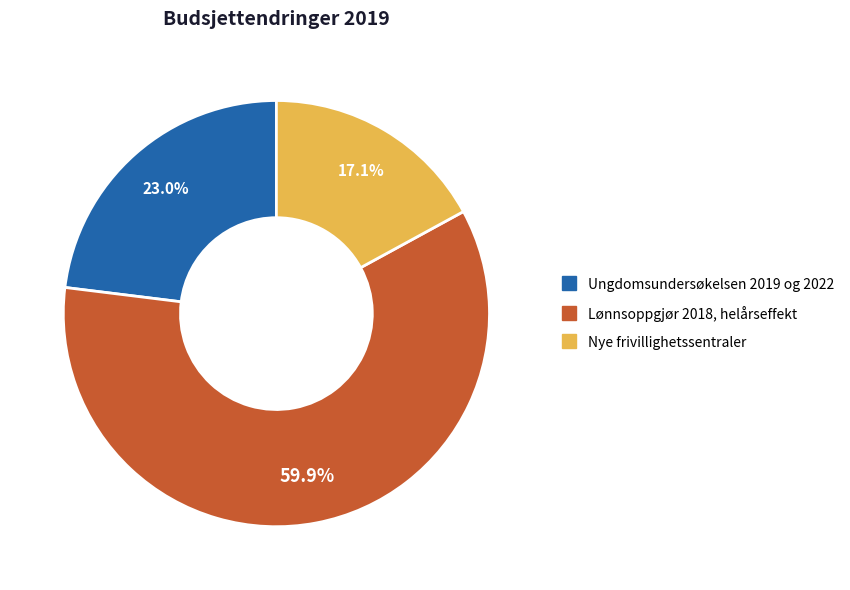

Between Lønnsoppgjør 2018, helårseffekt and Nye frivillighetssentraler, which is larger?

Lønnsoppgjør 2018, helårseffekt